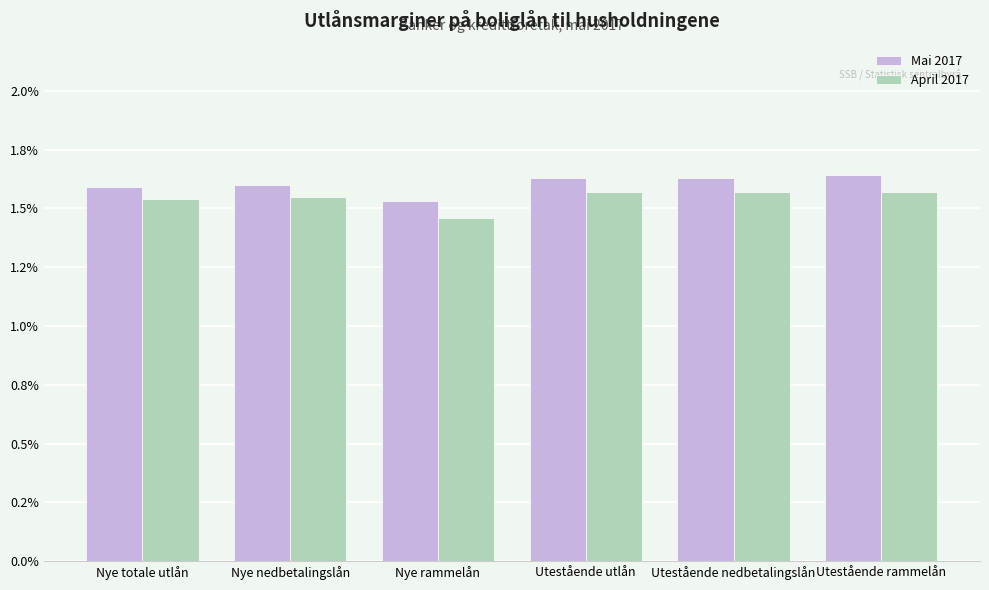

The Mai 2017 series shows 1.6 at Utestående nedbetalingslån. True or false?

True